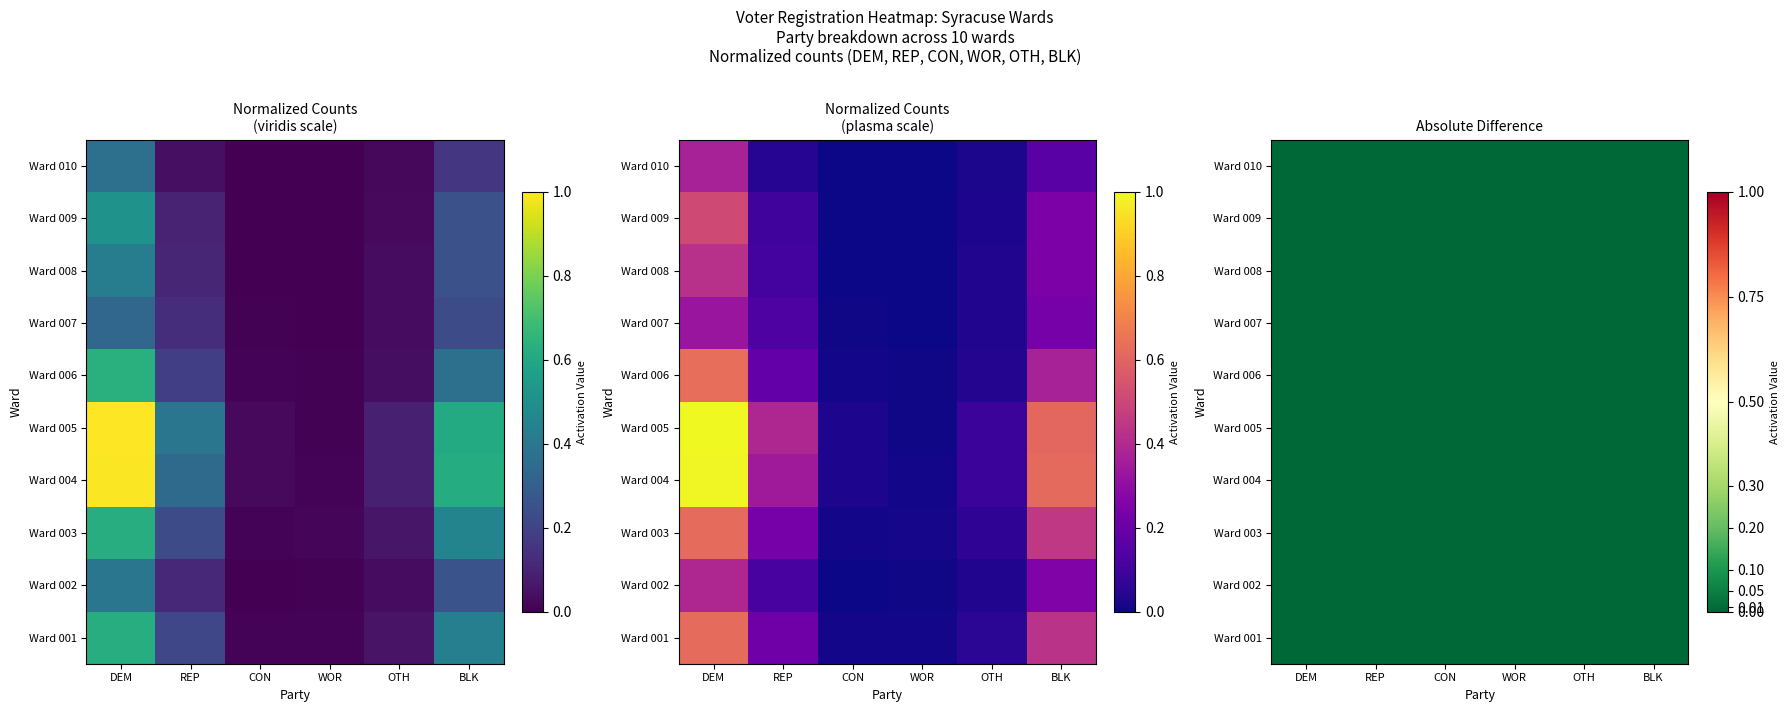

Which category has the highest value across all series?

DEM